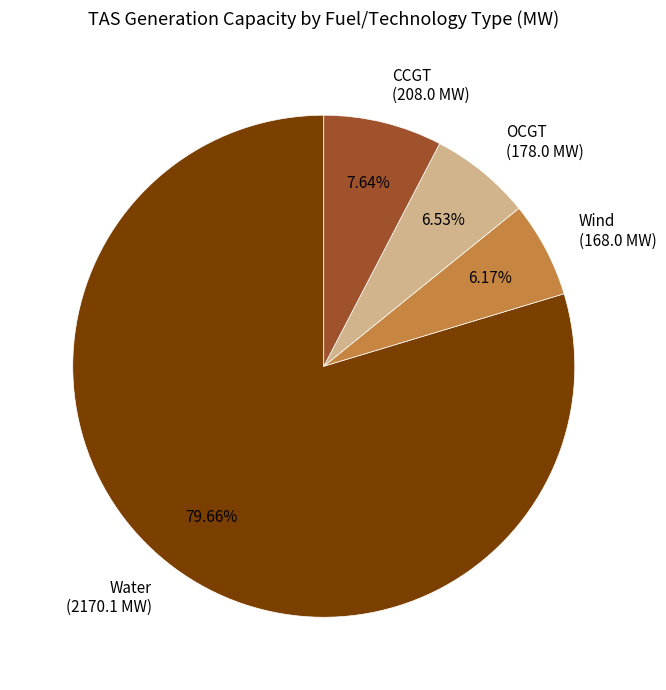

Which slice is the largest?

Water